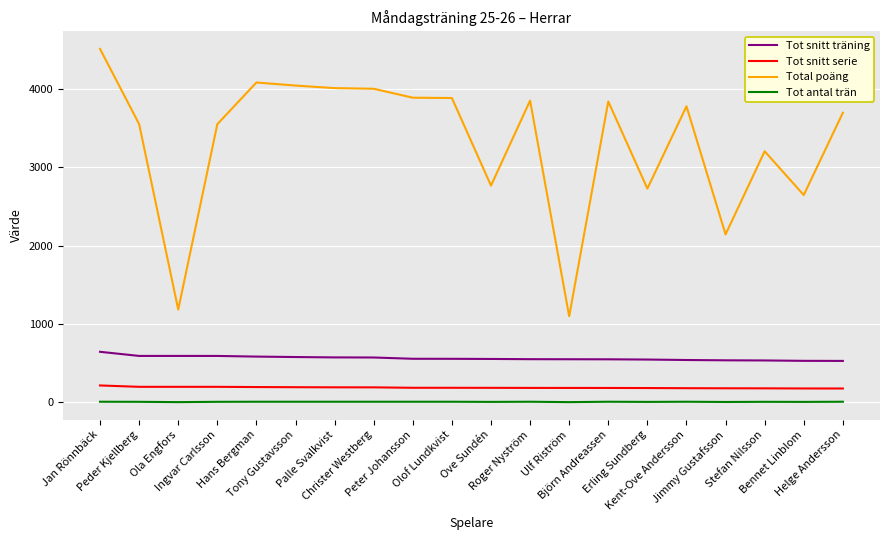

At Peter Johansson, list the series in order from largest to smallest.

Total poäng, Tot snitt träning, Tot snitt serie, Tot antal trän